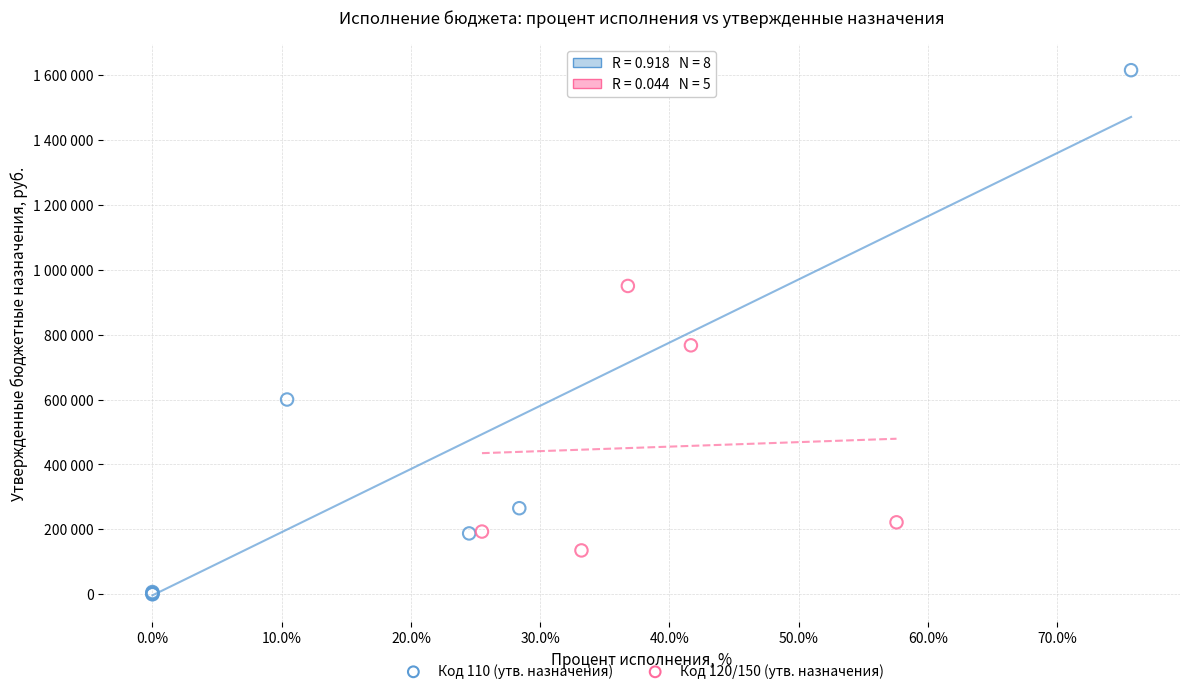

Which series contains the lowest Y value?

Код 110 (утв. назначения)